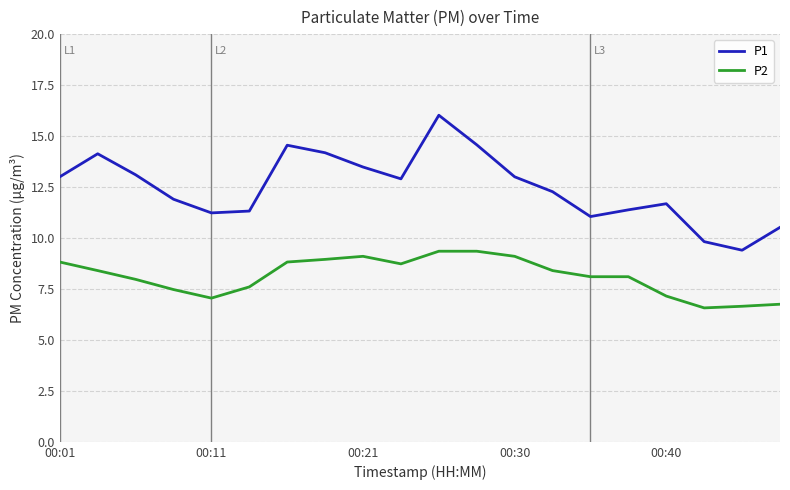

Which series has the largest total across all categories?

P1